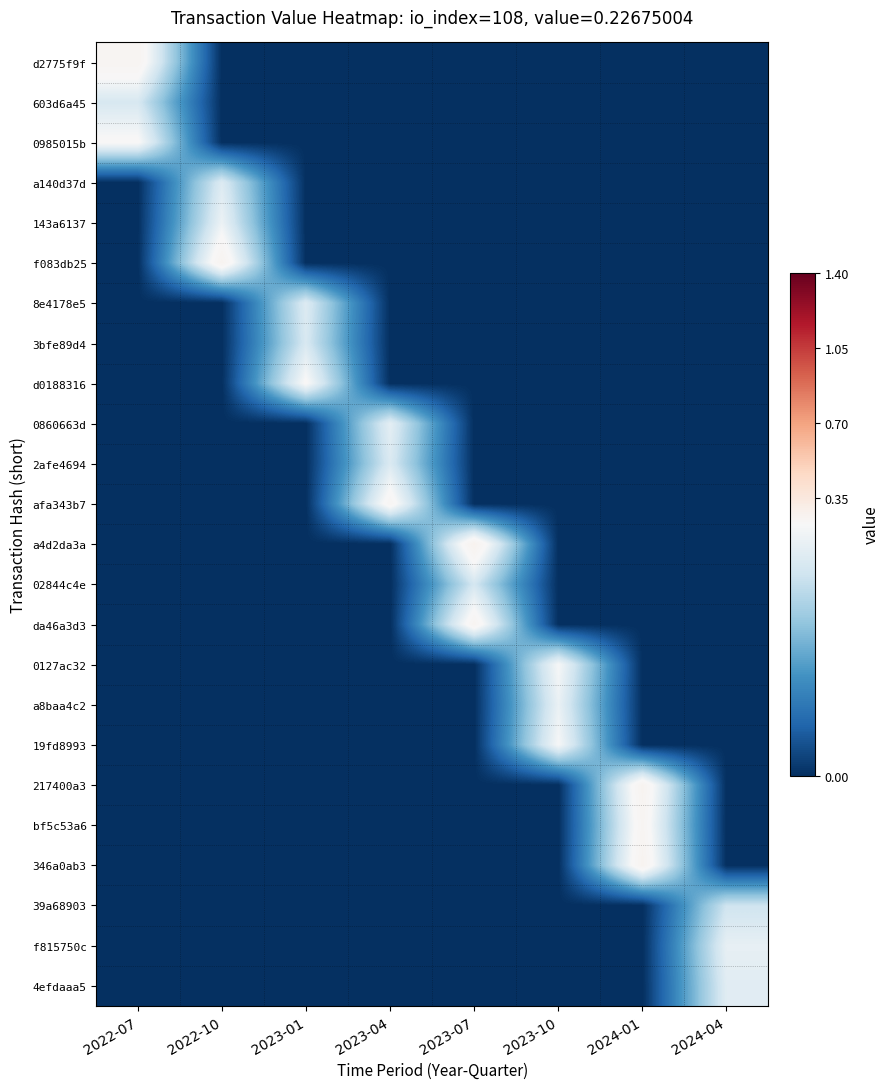

Reading left to right, transcribe all the data shown in this chart.

d2775f9f: 2022-07=0.3	2022-10=0.0	2023-01=0.0	2023-04=0.0	2023-07=0.0	2023-10=0.0	2024-01=0.0	2024-04=0.0
603d6a45: 2022-07=0.2	2022-10=0.0	2023-01=0.0	2023-04=0.0	2023-07=0.0	2023-10=0.0	2024-01=0.0	2024-04=0.0
0985015b: 2022-07=0.2	2022-10=0.0	2023-01=0.0	2023-04=0.0	2023-07=0.0	2023-10=0.0	2024-01=0.0	2024-04=0.0
a140d37d: 2022-07=0.0	2022-10=0.2	2023-01=0.0	2023-04=0.0	2023-07=0.0	2023-10=0.0	2024-01=0.0	2024-04=0.0
143a6137: 2022-07=0.0	2022-10=0.2	2023-01=0.0	2023-04=0.0	2023-07=0.0	2023-10=0.0	2024-01=0.0	2024-04=0.0
f083db25: 2022-07=0.0	2022-10=0.3	2023-01=0.0	2023-04=0.0	2023-07=0.0	2023-10=0.0	2024-01=0.0	2024-04=0.0
8e4178e5: 2022-07=0.0	2022-10=0.0	2023-01=0.2	2023-04=0.0	2023-07=0.0	2023-10=0.0	2024-01=0.0	2024-04=0.0
3bfe89d4: 2022-07=0.0	2022-10=0.0	2023-01=0.2	2023-04=0.0	2023-07=0.0	2023-10=0.0	2024-01=0.0	2024-04=0.0
d0188316: 2022-07=0.0	2022-10=0.0	2023-01=0.2	2023-04=0.0	2023-07=0.0	2023-10=0.0	2024-01=0.0	2024-04=0.0
0860663d: 2022-07=0.0	2022-10=0.0	2023-01=0.0	2023-04=0.2	2023-07=0.0	2023-10=0.0	2024-01=0.0	2024-04=0.0
2afe4694: 2022-07=0.0	2022-10=0.0	2023-01=0.0	2023-04=0.2	2023-07=0.0	2023-10=0.0	2024-01=0.0	2024-04=0.0
afa343b7: 2022-07=0.0	2022-10=0.0	2023-01=0.0	2023-04=0.2	2023-07=0.0	2023-10=0.0	2024-01=0.0	2024-04=0.0
a4d2da3a: 2022-07=0.0	2022-10=0.0	2023-01=0.0	2023-04=0.0	2023-07=0.3	2023-10=0.0	2024-01=0.0	2024-04=0.0
02844c4e: 2022-07=0.0	2022-10=0.0	2023-01=0.0	2023-04=0.0	2023-07=0.2	2023-10=0.0	2024-01=0.0	2024-04=0.0
da46a3d3: 2022-07=0.0	2022-10=0.0	2023-01=0.0	2023-04=0.0	2023-07=0.3	2023-10=0.0	2024-01=0.0	2024-04=0.0
0127ac32: 2022-07=0.0	2022-10=0.0	2023-01=0.0	2023-04=0.0	2023-07=0.0	2023-10=0.2	2024-01=0.0	2024-04=0.0
a8baa4c2: 2022-07=0.0	2022-10=0.0	2023-01=0.0	2023-04=0.0	2023-07=0.0	2023-10=0.2	2024-01=0.0	2024-04=0.0
19fd8993: 2022-07=0.0	2022-10=0.0	2023-01=0.0	2023-04=0.0	2023-07=0.0	2023-10=0.2	2024-01=0.0	2024-04=0.0
217400a3: 2022-07=0.0	2022-10=0.0	2023-01=0.0	2023-04=0.0	2023-07=0.0	2023-10=0.0	2024-01=0.3	2024-04=0.0
bf5c53a6: 2022-07=0.0	2022-10=0.0	2023-01=0.0	2023-04=0.0	2023-07=0.0	2023-10=0.0	2024-01=0.2	2024-04=0.0
346a0ab3: 2022-07=0.0	2022-10=0.0	2023-01=0.0	2023-04=0.0	2023-07=0.0	2023-10=0.0	2024-01=0.3	2024-04=0.0
39a68903: 2022-07=0.0	2022-10=0.0	2023-01=0.0	2023-04=0.0	2023-07=0.0	2023-10=0.0	2024-01=0.0	2024-04=0.2
f815750c: 2022-07=0.0	2022-10=0.0	2023-01=0.0	2023-04=0.0	2023-07=0.0	2023-10=0.0	2024-01=0.0	2024-04=0.2
4efdaaa5: 2022-07=0.0	2022-10=0.0	2023-01=0.0	2023-04=0.0	2023-07=0.0	2023-10=0.0	2024-01=0.0	2024-04=0.2